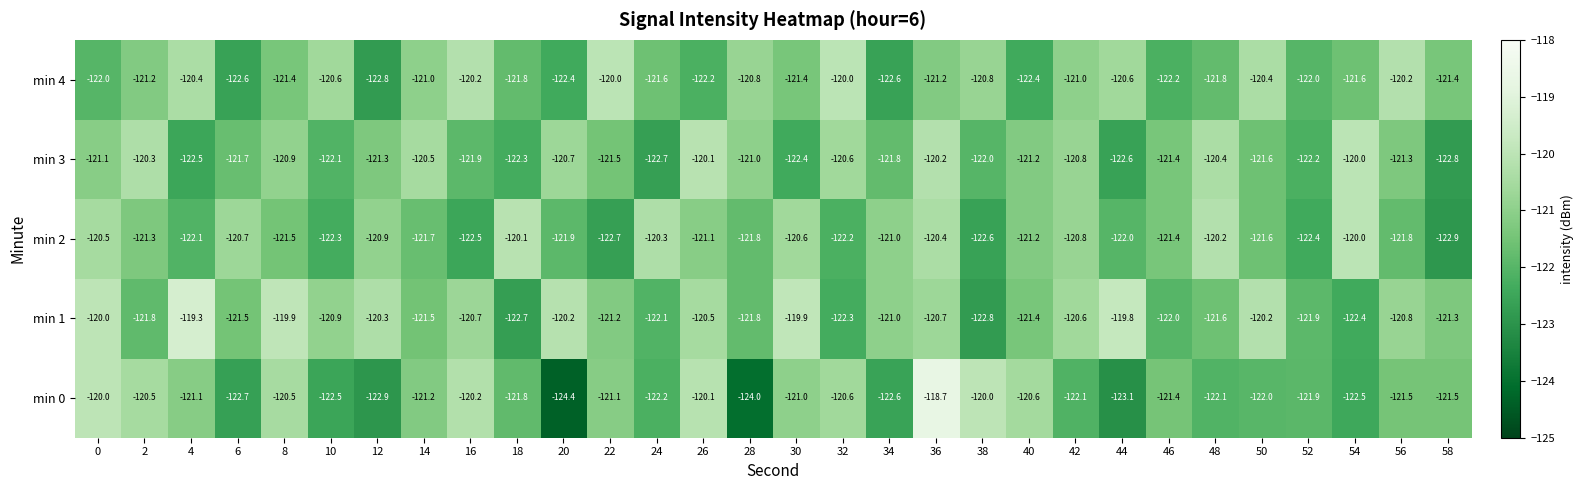

At how many categories does at least one series exceed -122?

30